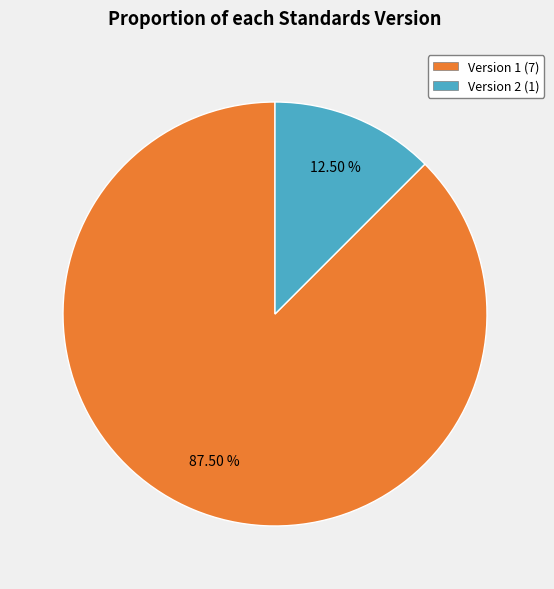

Which slice represents more than half of the pie?

Version 1 (7)